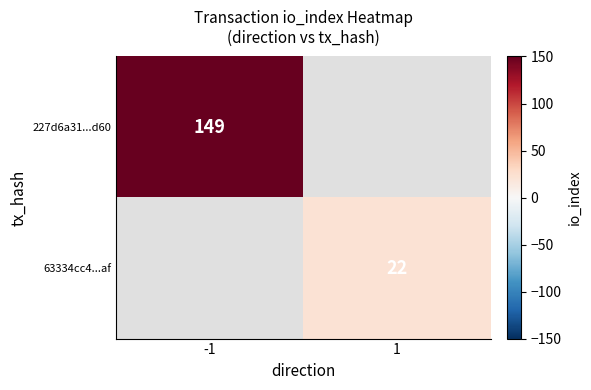

Which label corresponds to the smallest value in the chart?

1